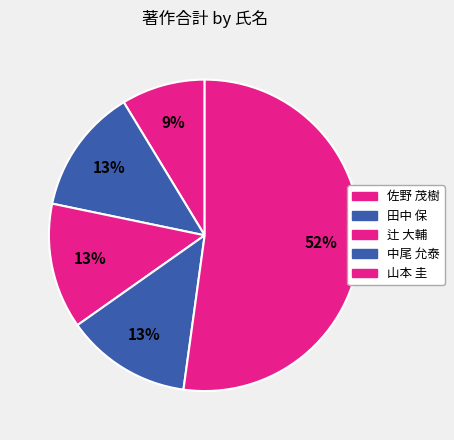

Count the number of slices in the pie.

5